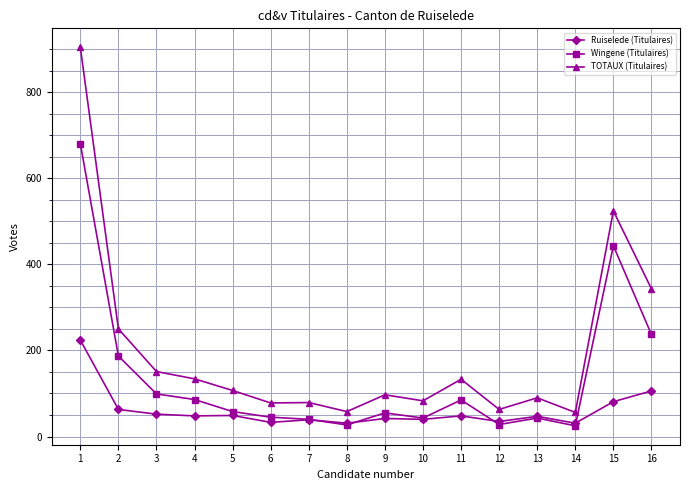

True or false: TOTAUX (Titulaires) has more than 2 points higher than both neighbors.

True